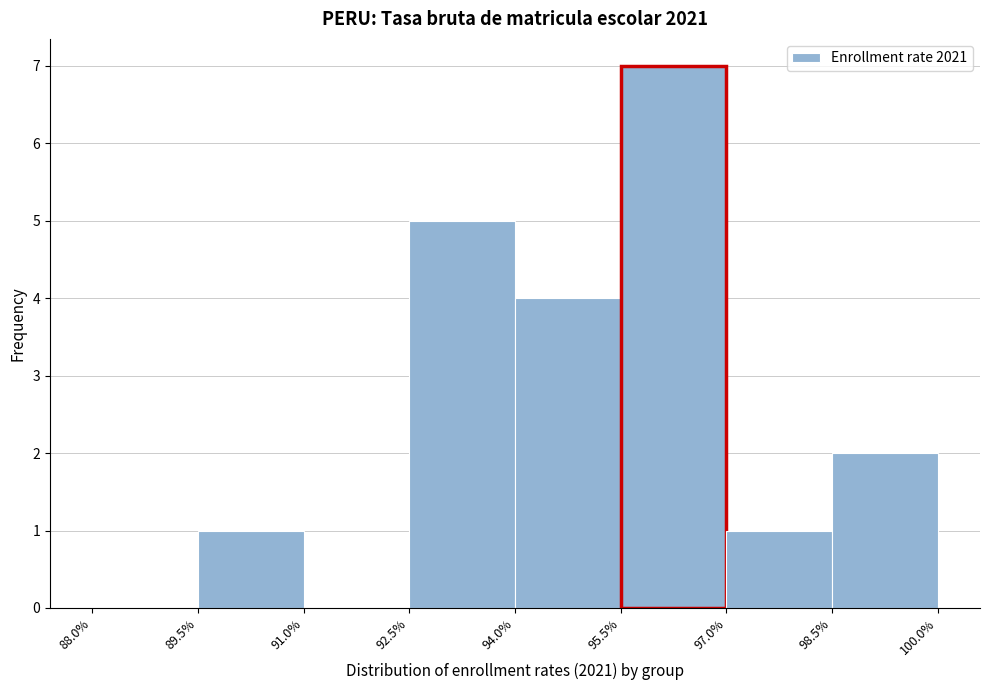

Reading left to right, transcribe this chart: for each bar, give the range it covers on the x-axis and its height. The values are not printed on the chart, so give them approximately, as read against the axis.

88.0% to 89.5%: 0
89.5% to 91.0%: 1
91.0% to 92.5%: 0
92.5% to 94.0%: 5
94.0% to 95.5%: 4
95.5% to 97.0%: 7
97.0% to 98.5%: 1
98.5% to 100.0%: 2